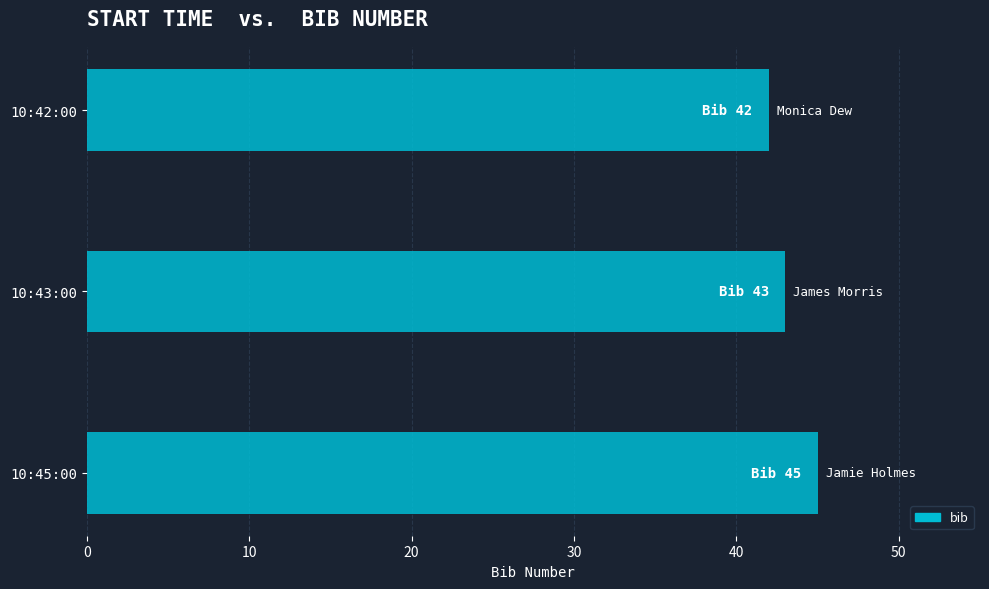

Rank the categories by value from highest to lowest.

10:45:00, 10:43:00, 10:42:00